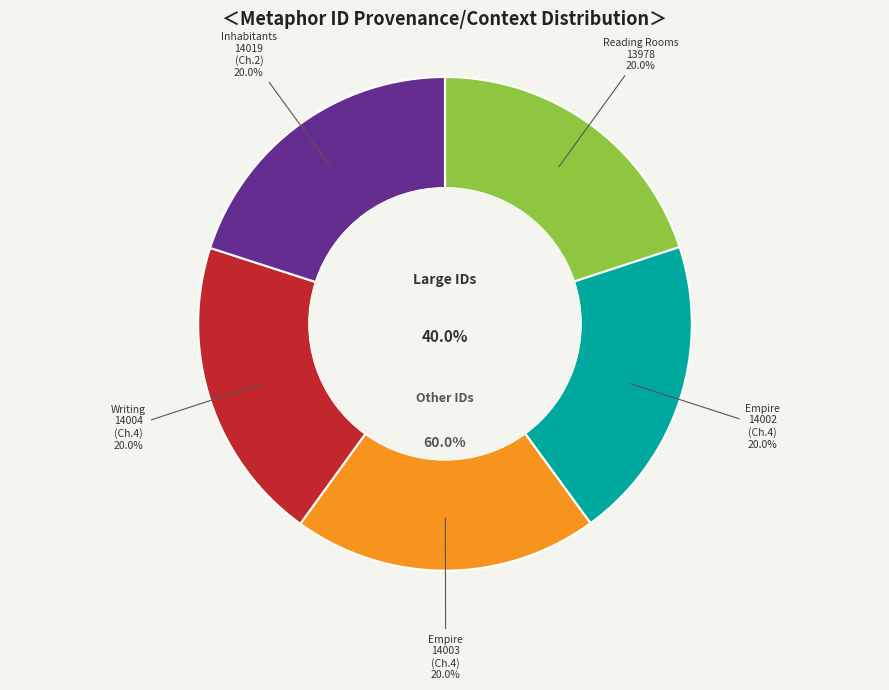

What percentage is the Chapter 4 (Writing, id=14004) slice, to the nearest percent?

20%